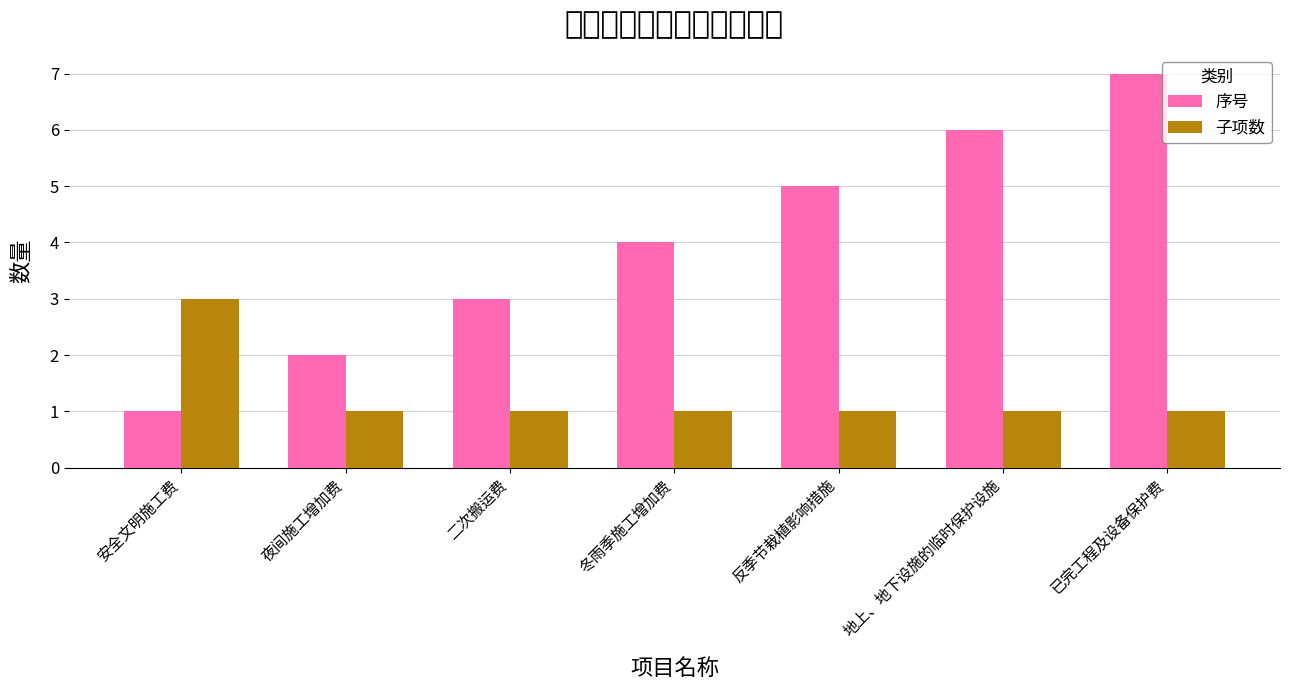

Reading left to right, extract all data points from this chart.

序号: 1	2	3	4	5	6	7
子项数: 3	1	1	1	1	1	1